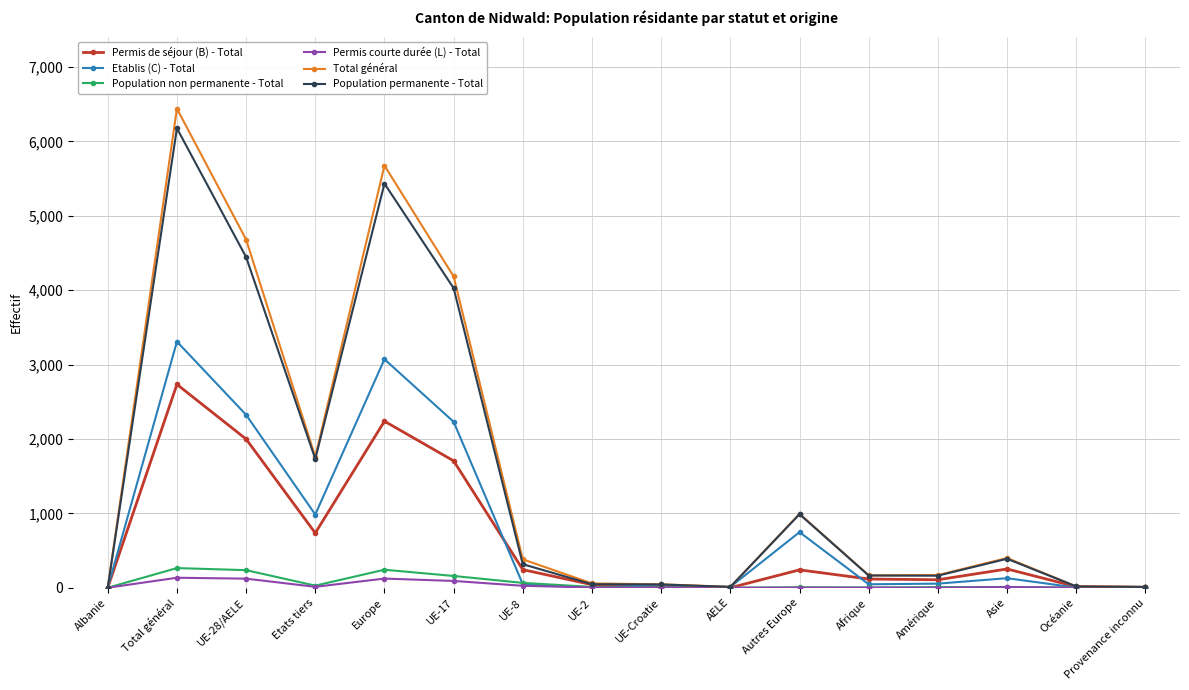

Where is the first local minimum for Etablis (C) - Total?

Etats tiers